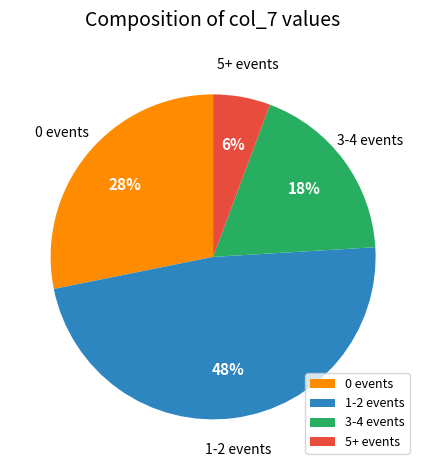

What is the largest slice in the pie chart?

1-2 events